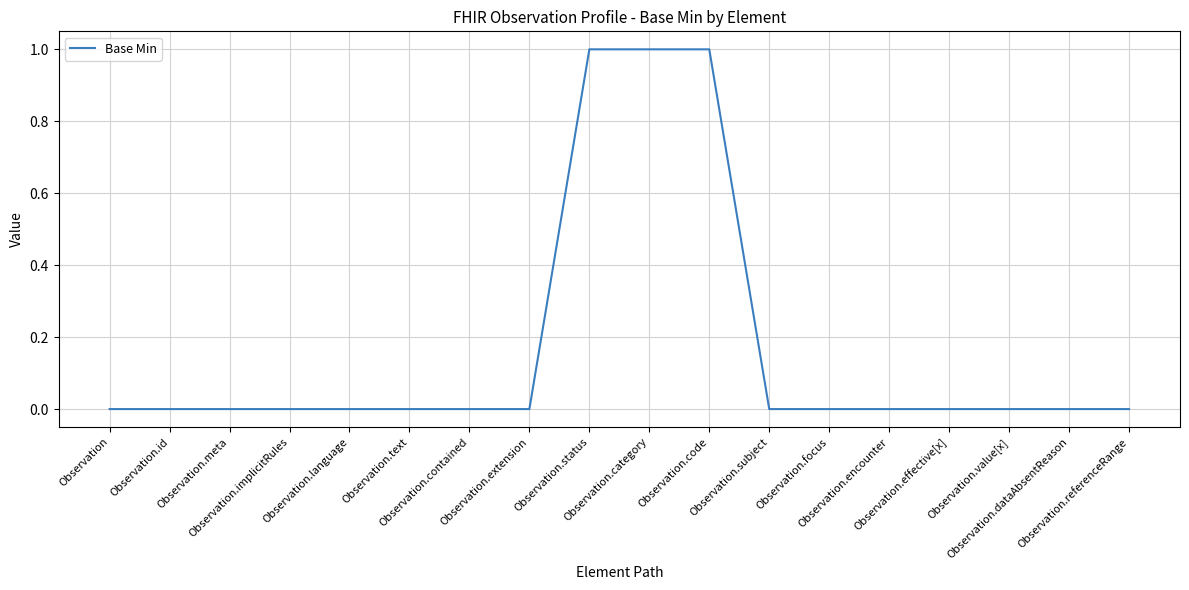

Reading left to right, extract all data points from this chart.

Observation=0	Observation.id=0	Observation.meta=0	Observation.implicitRules=0	Observation.language=0	Observation.text=0	Observation.contained=0	Observation.extension=0	Observation.status=1	Observation.category=1	Observation.code=1	Observation.subject=0	Observation.focus=0	Observation.encounter=0	Observation.effective[x]=0	Observation.value[x]=0	Observation.dataAbsentReason=0	Observation.referenceRange=0